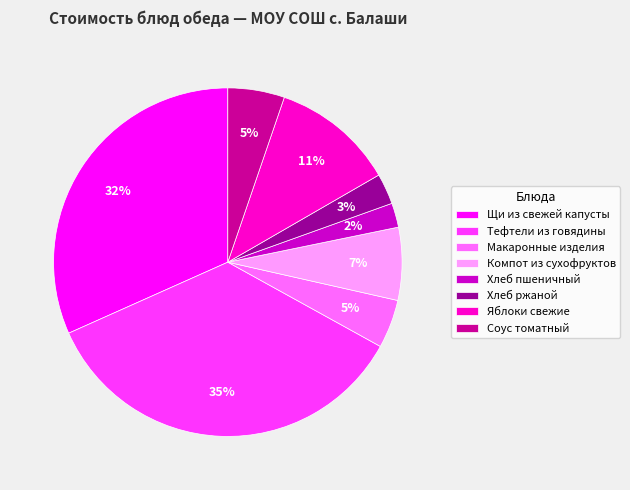

What percentage is the Компот из сухофруктов slice, to the nearest percent?

7%